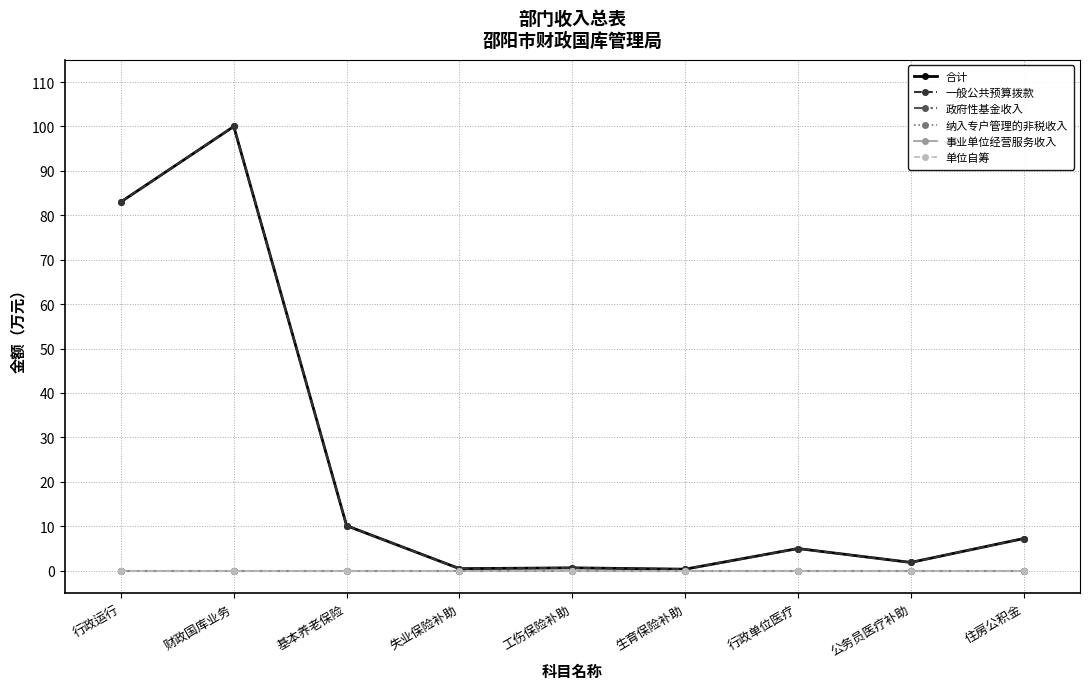

Does the chart display data point markers on the line(s)?

Yes